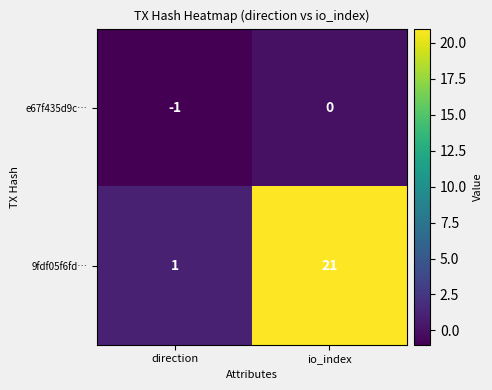

Which category has the highest value across all series?

io_index